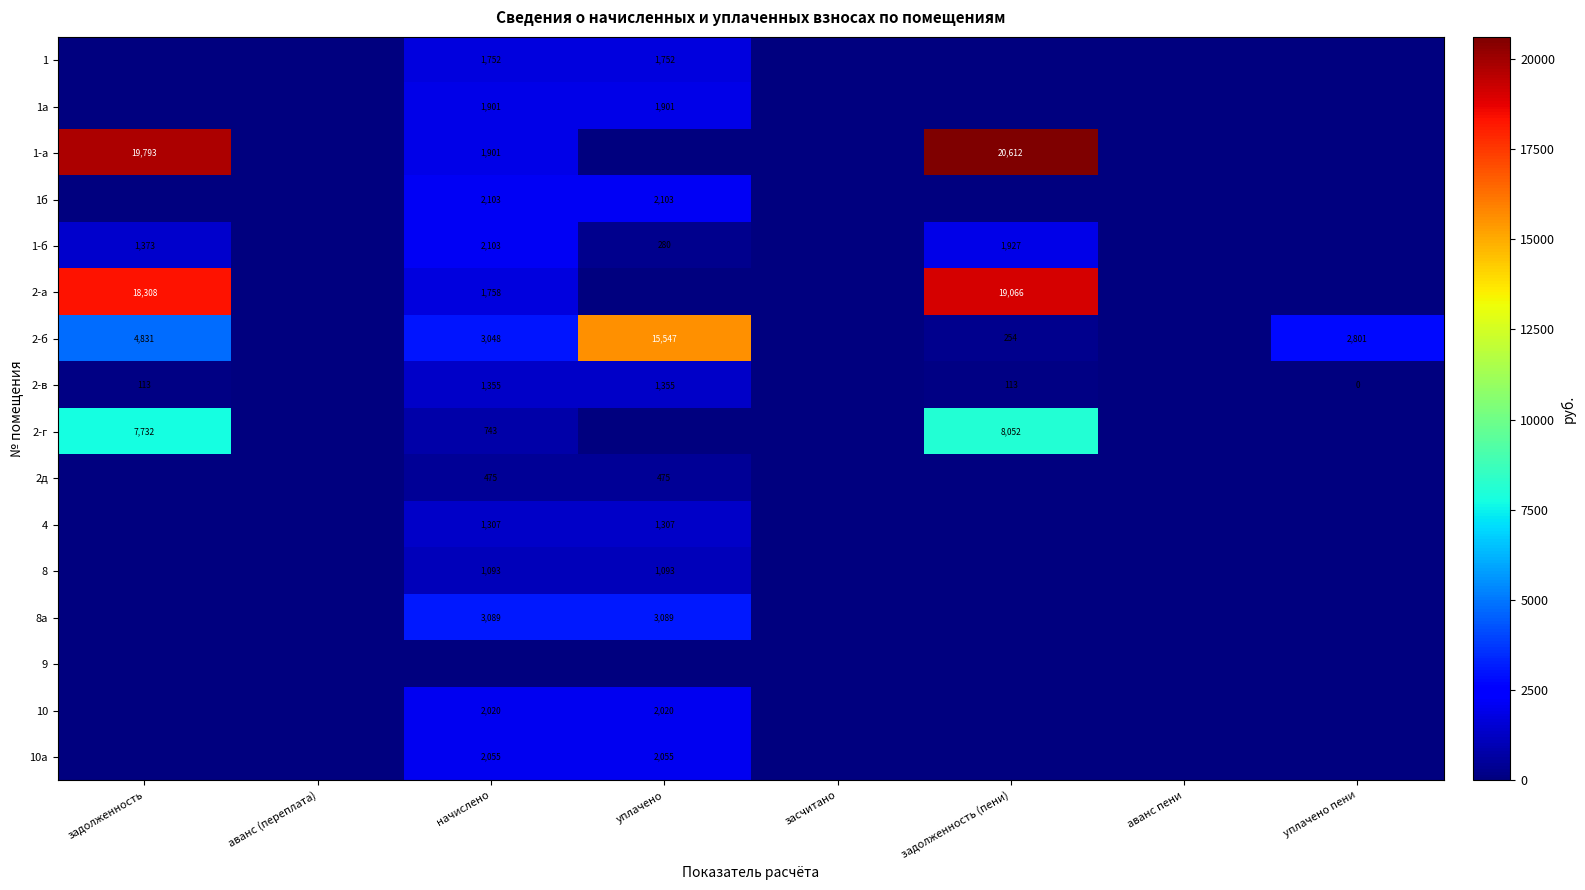

The 2-а series shows 18308 at задолженность. True or false?

True